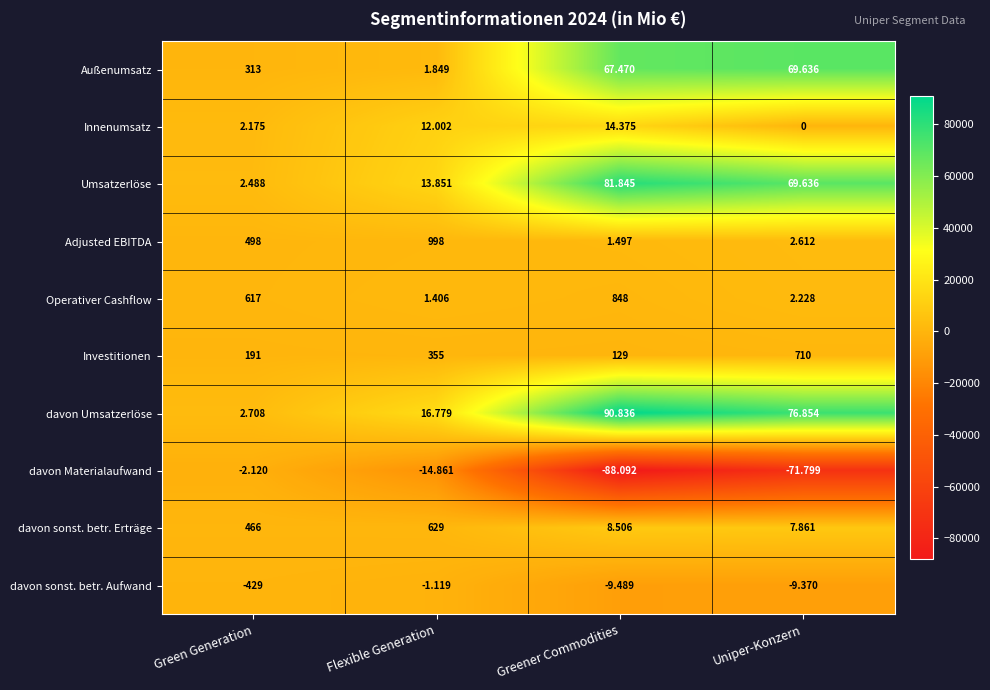

Which series has the largest total across all categories?

davon Umsatzerlöse